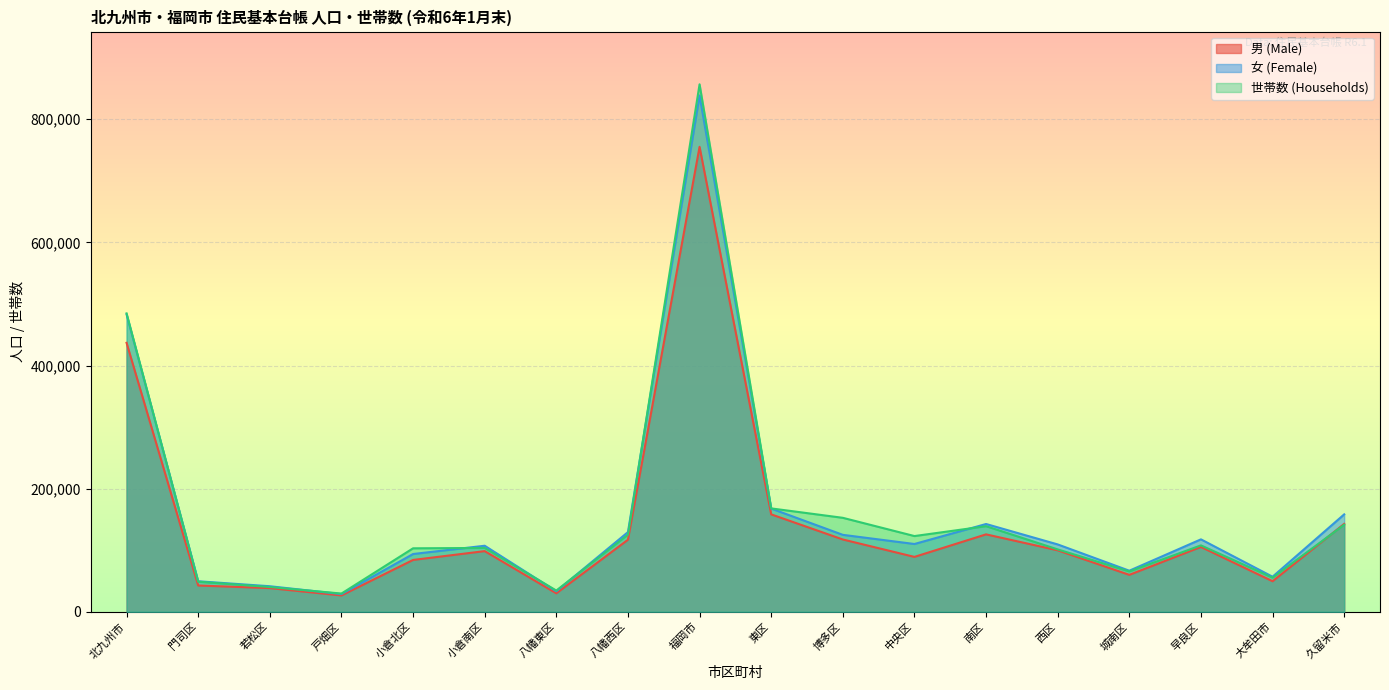

Which series has the largest total across all categories?

世帯数 (Households)